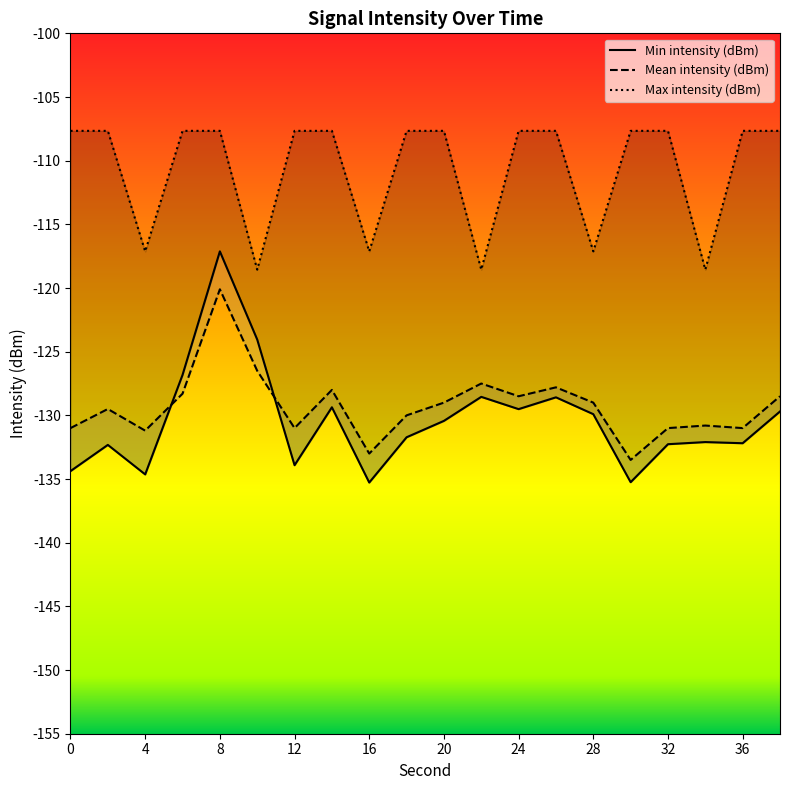

True or false: Max intensity (dBm) has a value of -117.1 at 16.

True